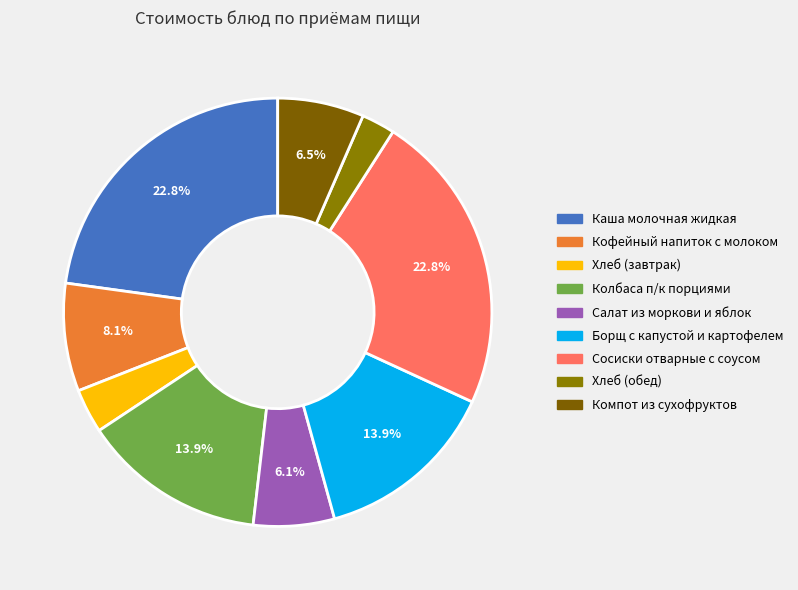

Which has a higher value, Хлеб (завтрак) or Салат из моркови и яблок?

Салат из моркови и яблок